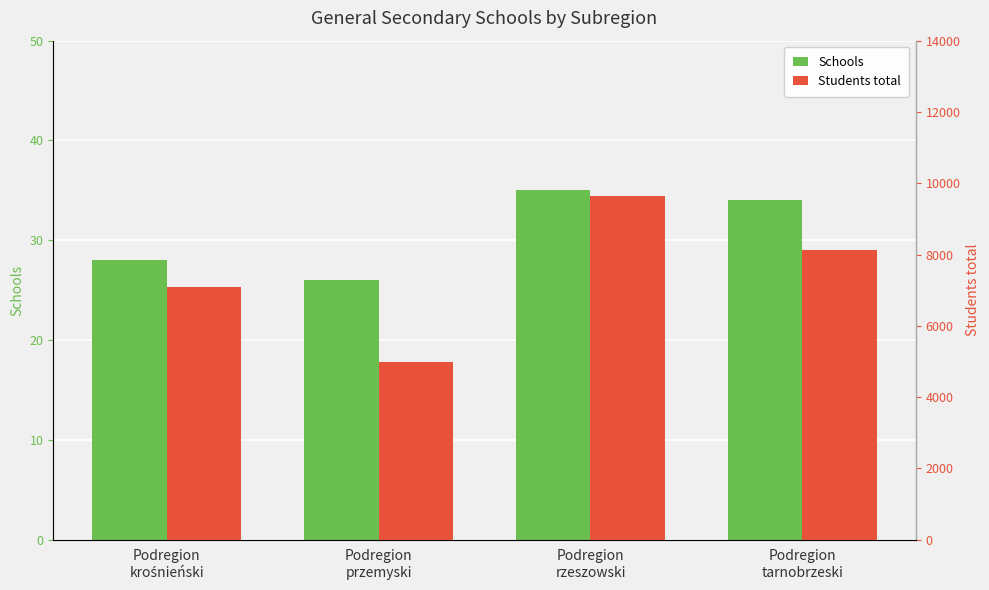

List the series in order of their overall mean, highest first.

Students total, Schools